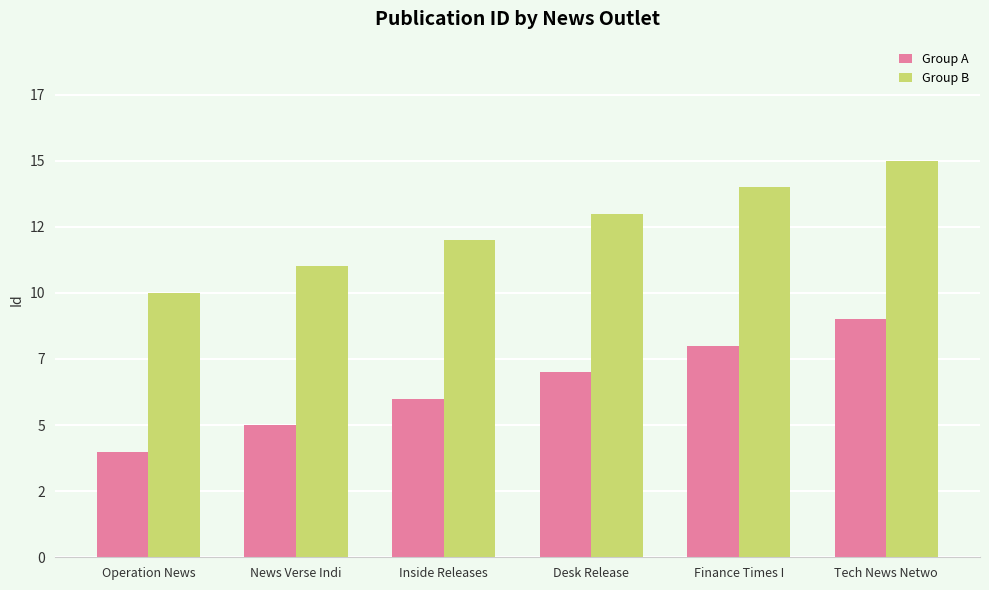

The value of Group B at Desk Release is 20. True or false?

False